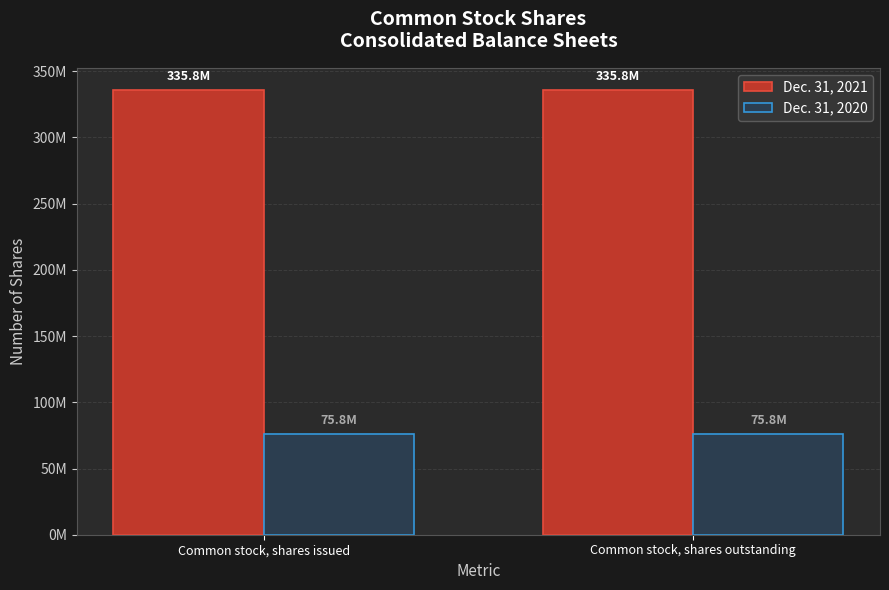

Which has a higher value, Common stock, shares issued or Common stock, shares outstanding?

Common stock, shares issued